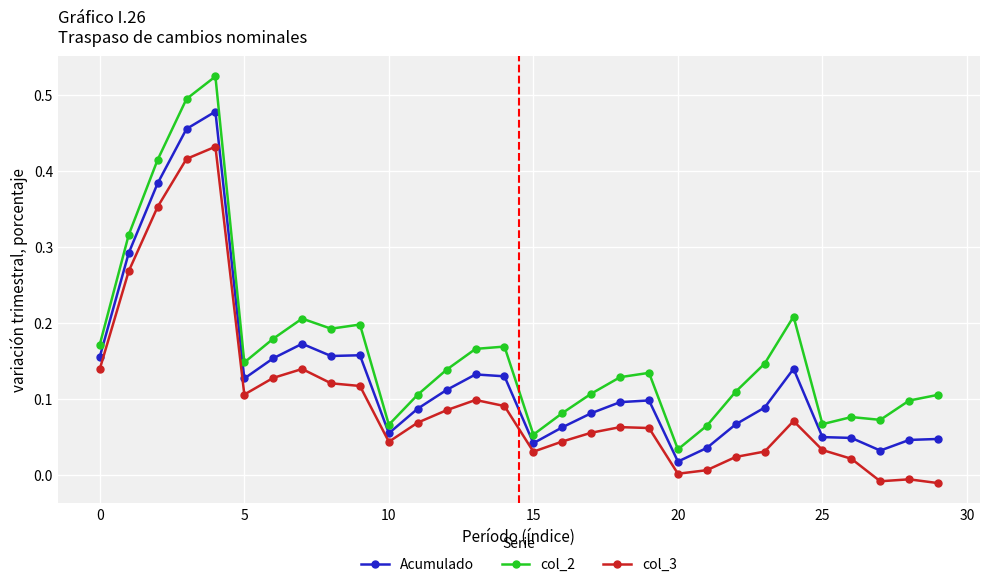

What is the sum of all col_3 values?

3.0